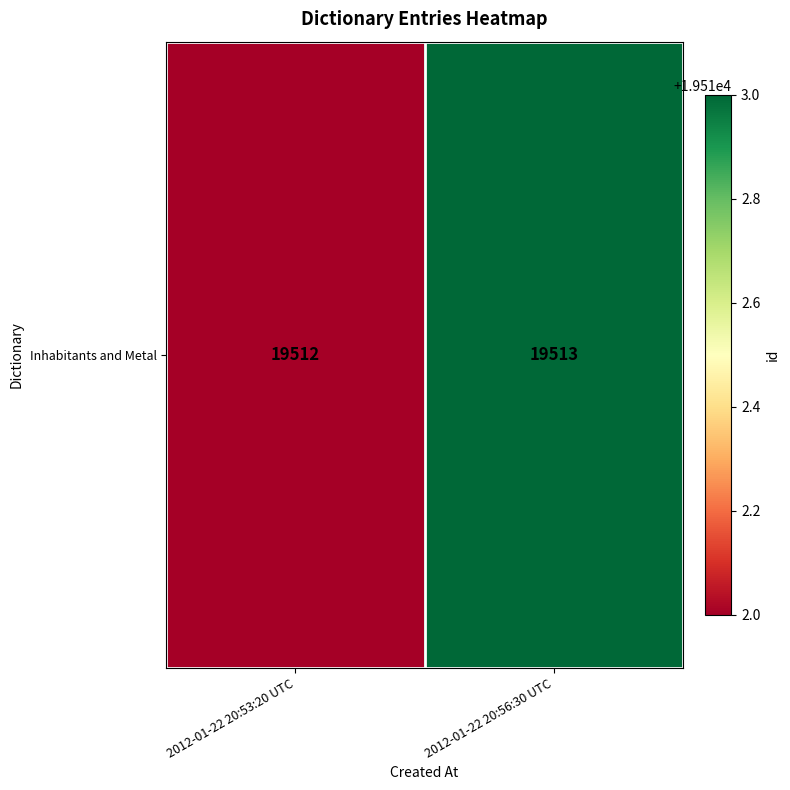

What is the sum of the values at 2012-01-22 20:56:30 UTC and 2012-01-22 20:53:20 UTC?

39025